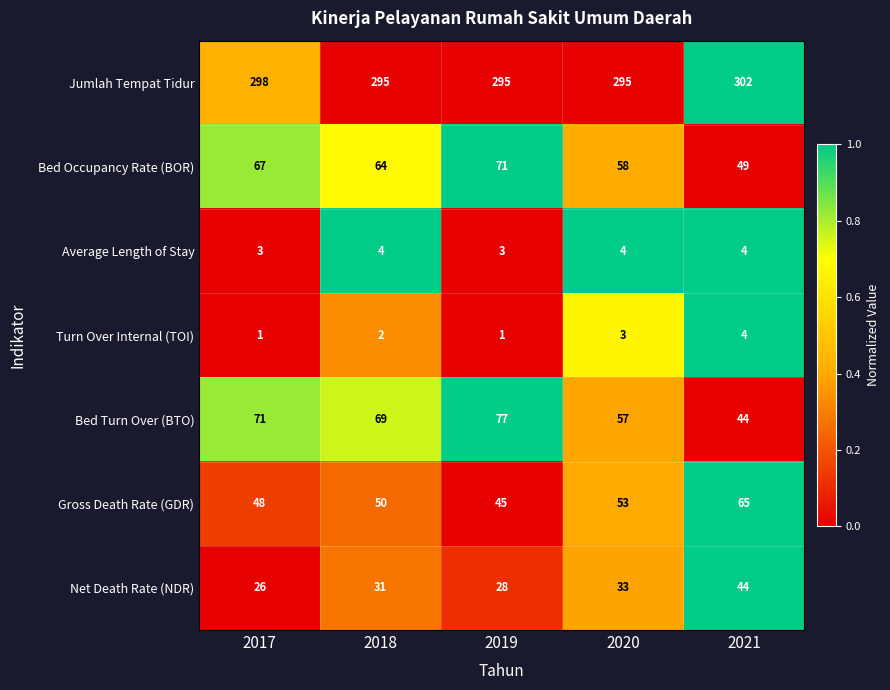

At which category does the chart reach its peak across all series?

2021